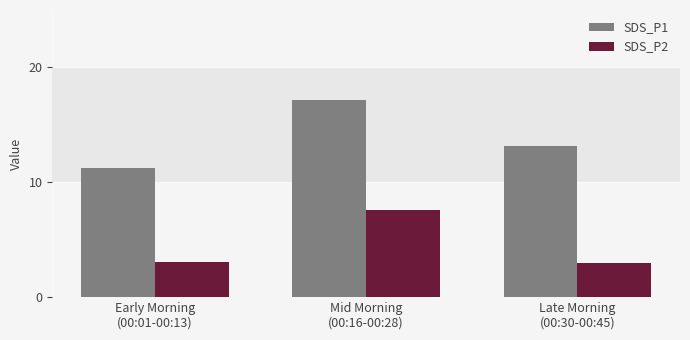

At which label does SDS_P1 first exceed 13?

Mid Morning
(00:16-00:28)